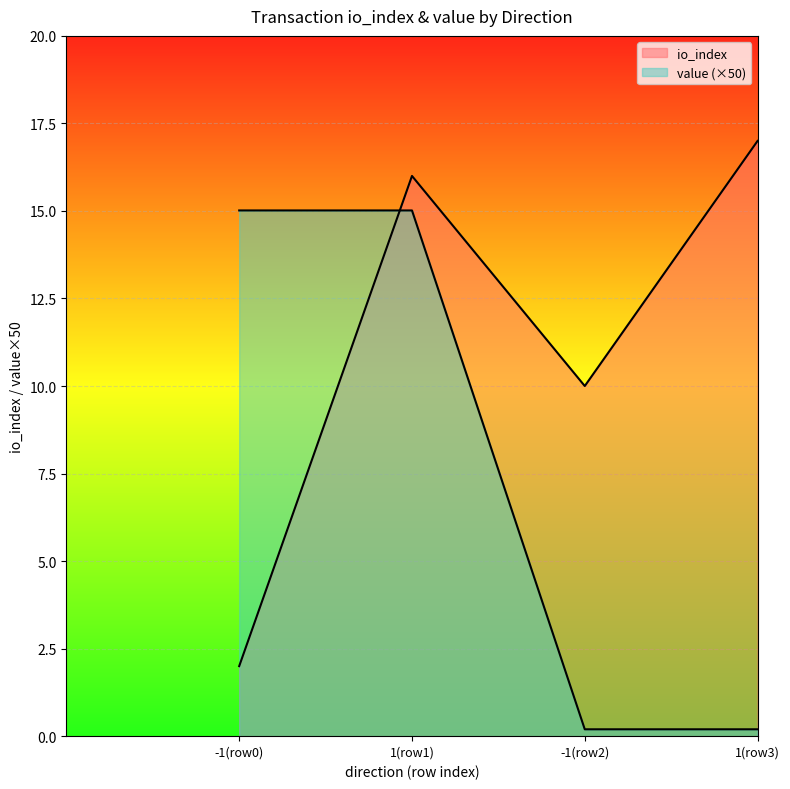

How many interior local peaks does the io_index series have?

1